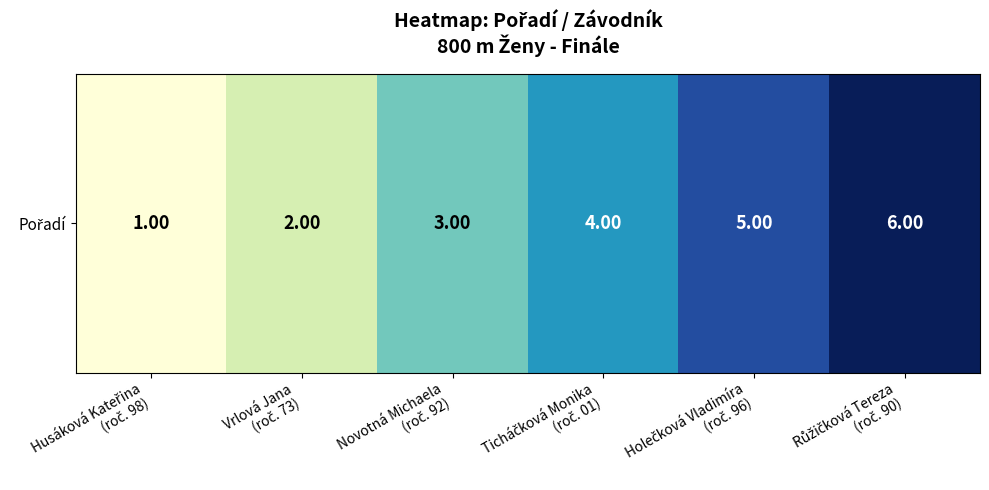

The value at Holečková Vladimíra
(roč. 96) is 5. True or false?

True